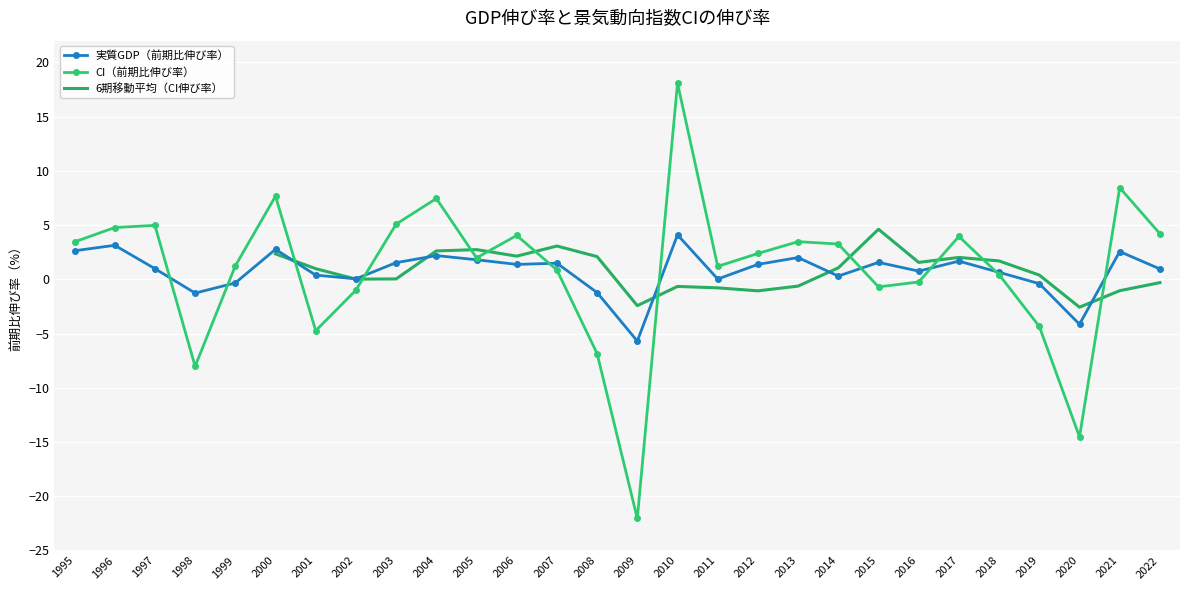

What is the difference between the CI（前期比伸び率） values at 2020 and 2022?

18.7